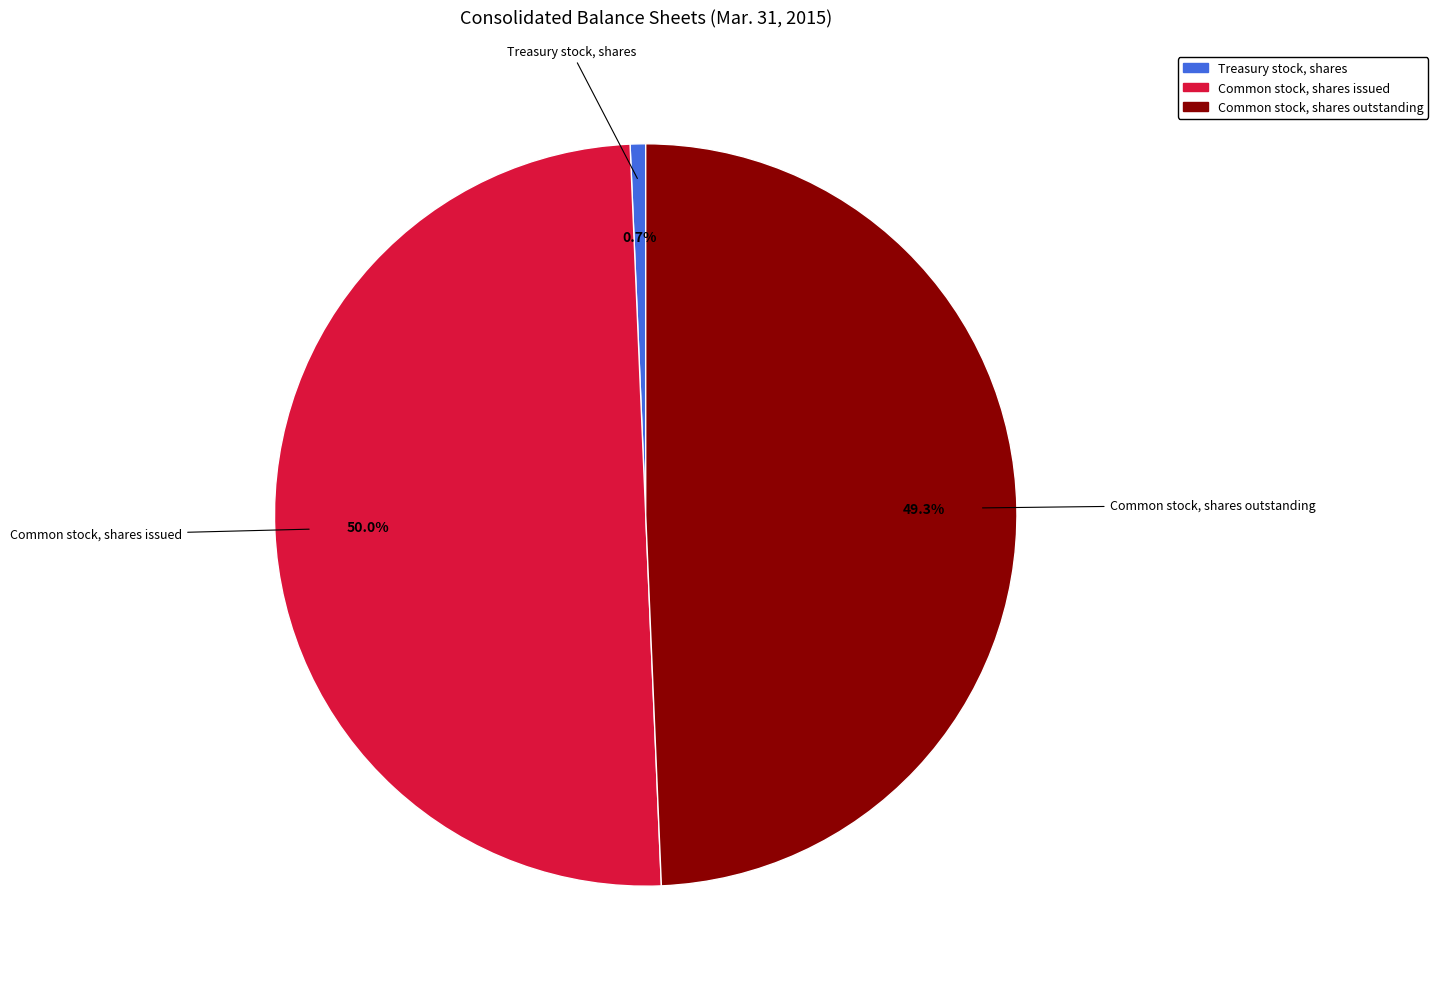

How much of the chart is everything except Common stock, shares outstanding?

50.7%